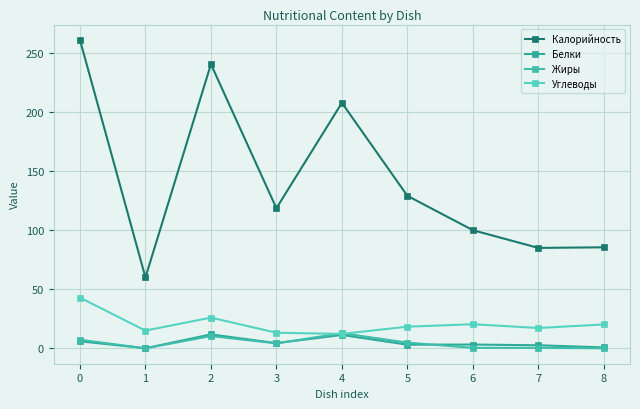

What are all the series names shown in the legend?

Калорийность, Белки, Жиры, Углеводы